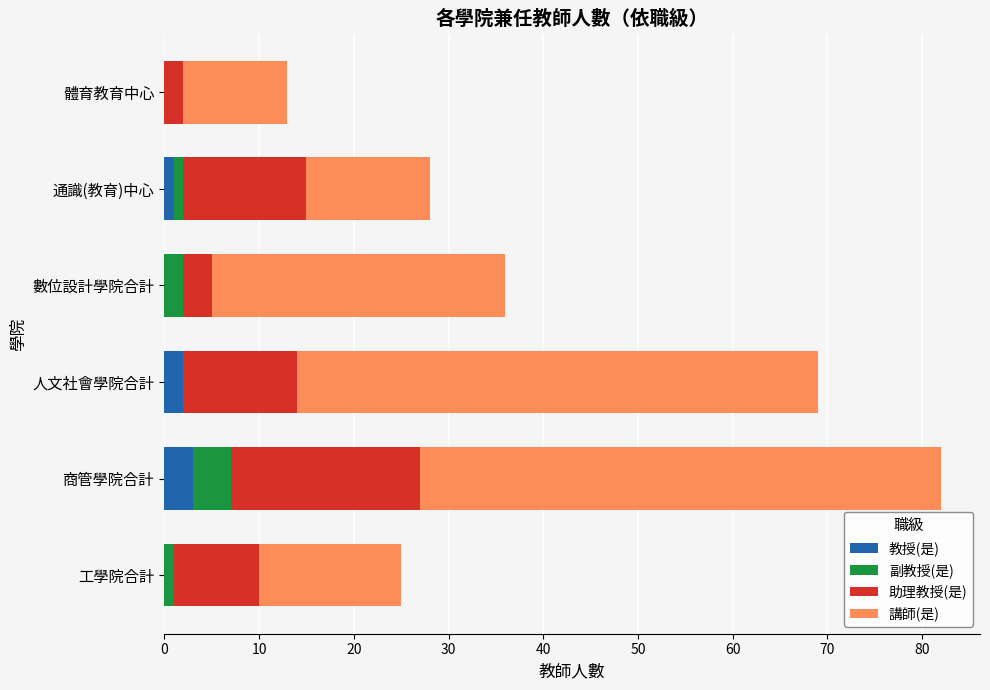

At which category is the sum across all series the highest?

商管學院合計